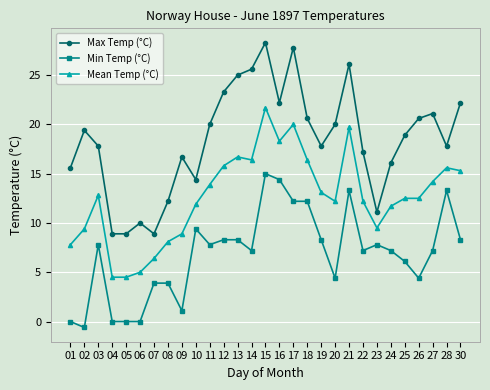

What is the average value of the Mean Temp (°C) series?

12.7